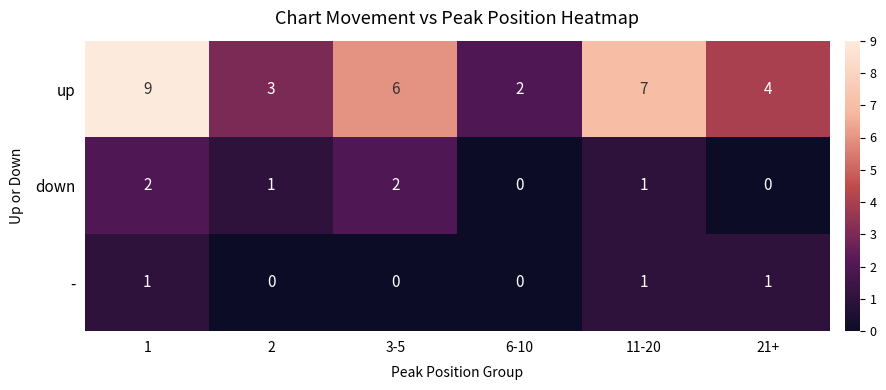

What is the greatest value displayed?

9